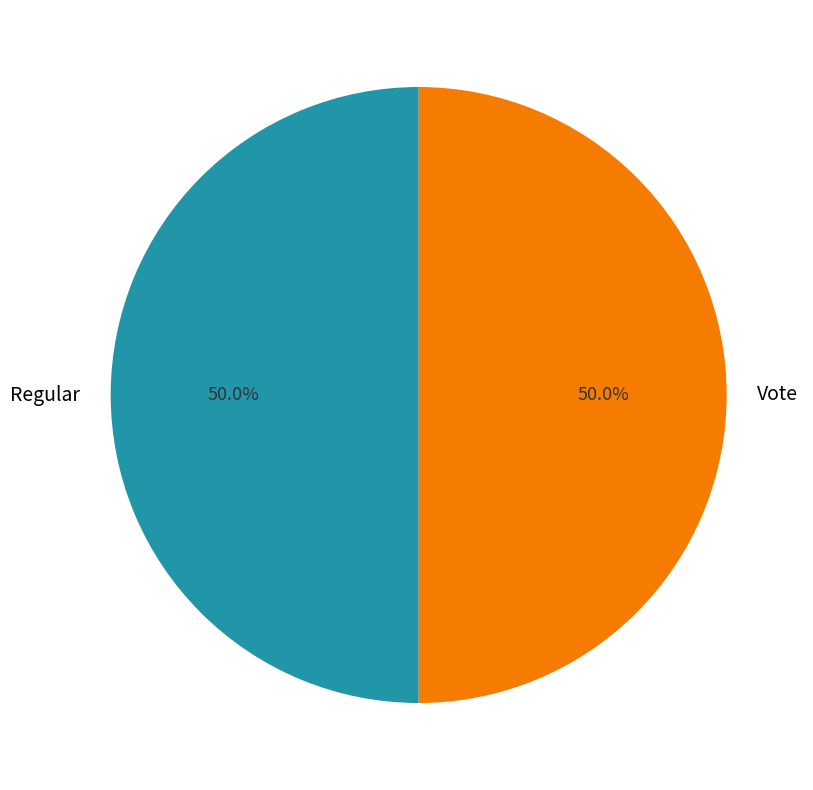

What portion of the pie excludes Regular?

50.0%